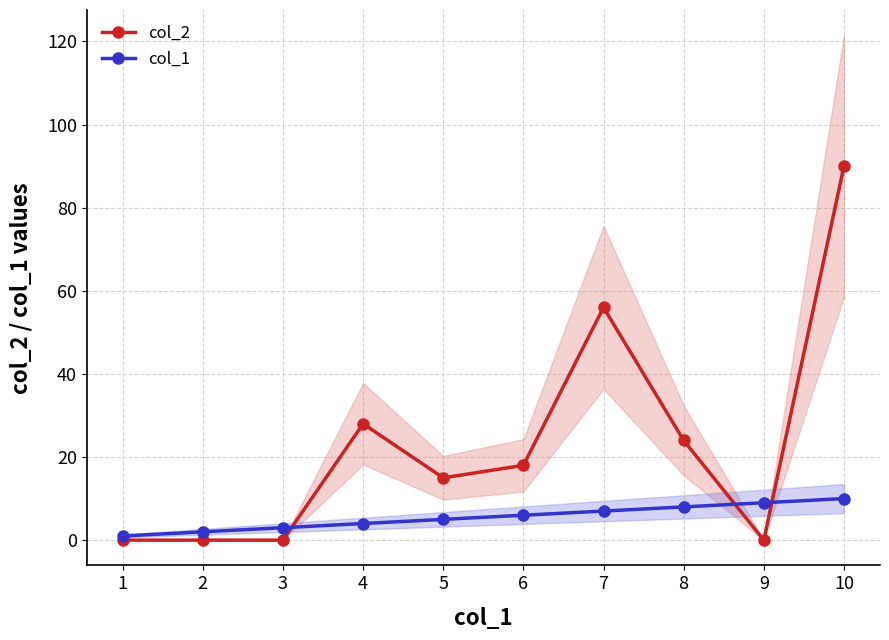

Does the chart have visible grid lines?

Yes